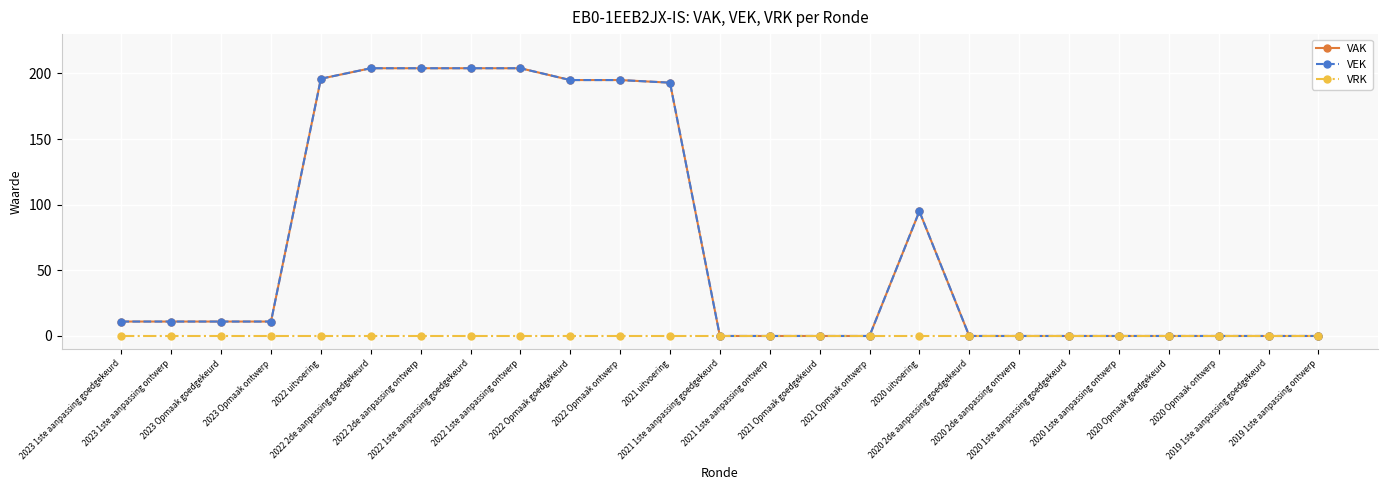

What is the spread (max minus min) of values at 2020 uitvoering?

95